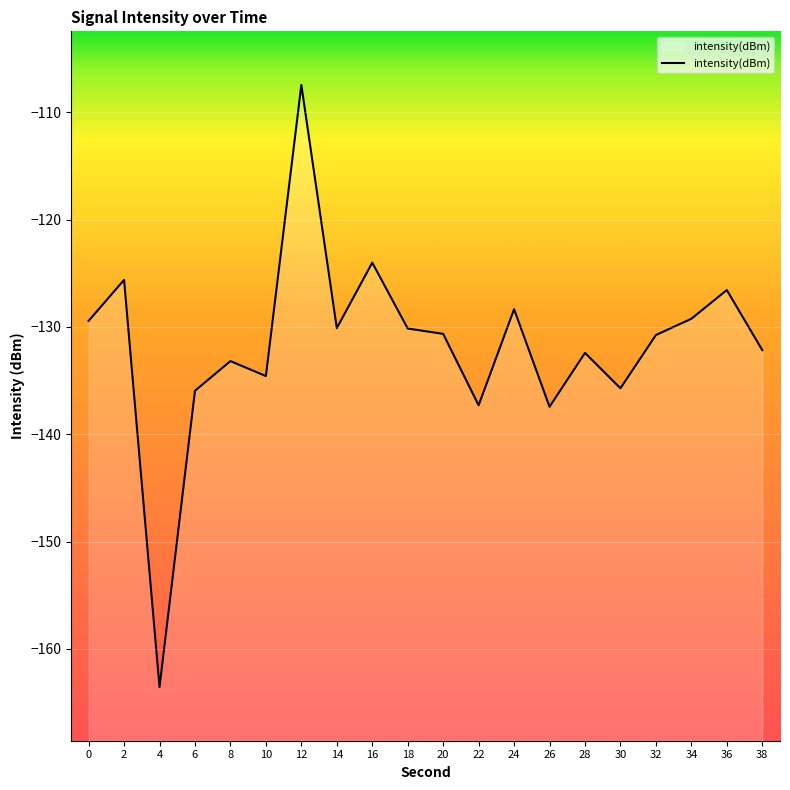

The value at 28 is -83.9. True or false?

False